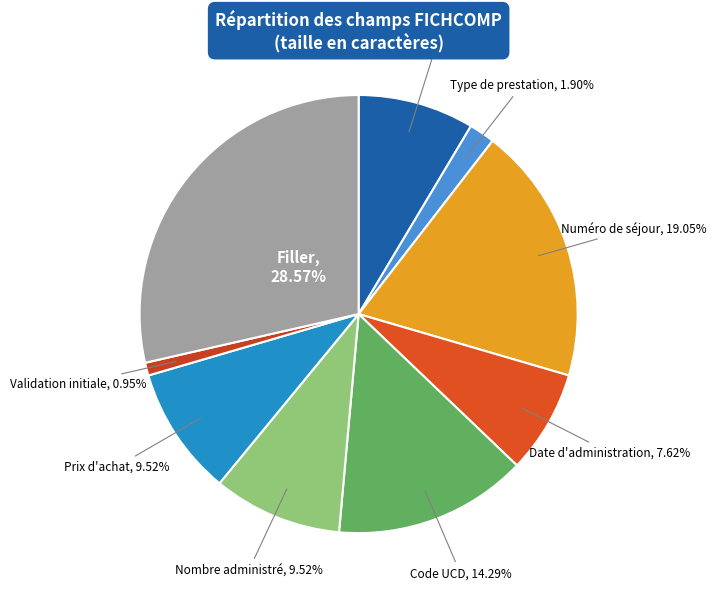

How many slices are in this pie chart?

9